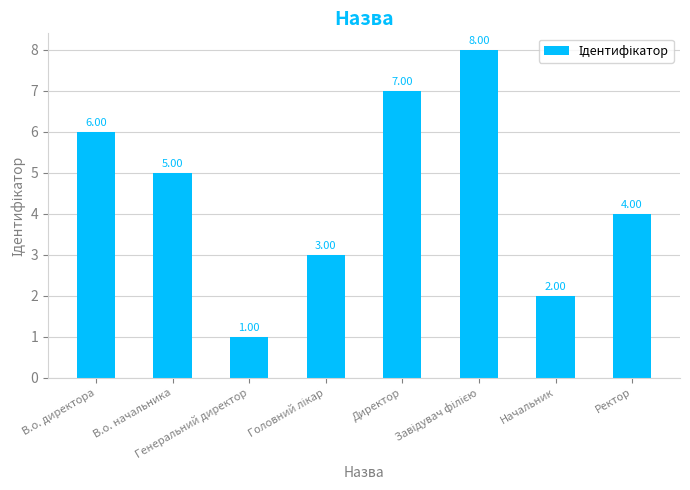

What is the difference between the maximum and minimum values?

7